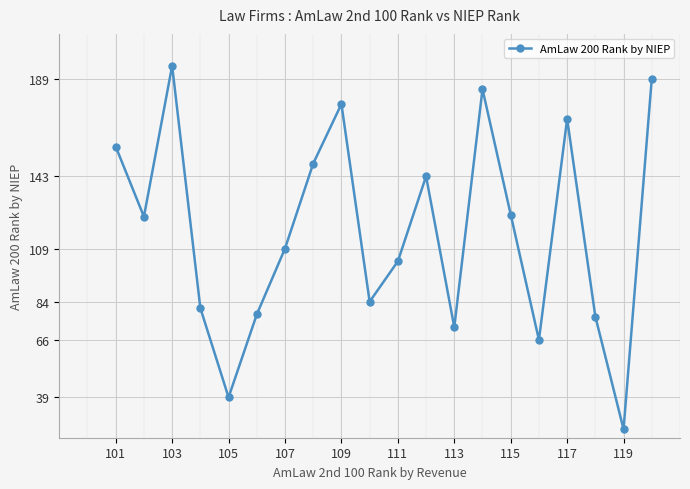

How many data points does each series have?

20